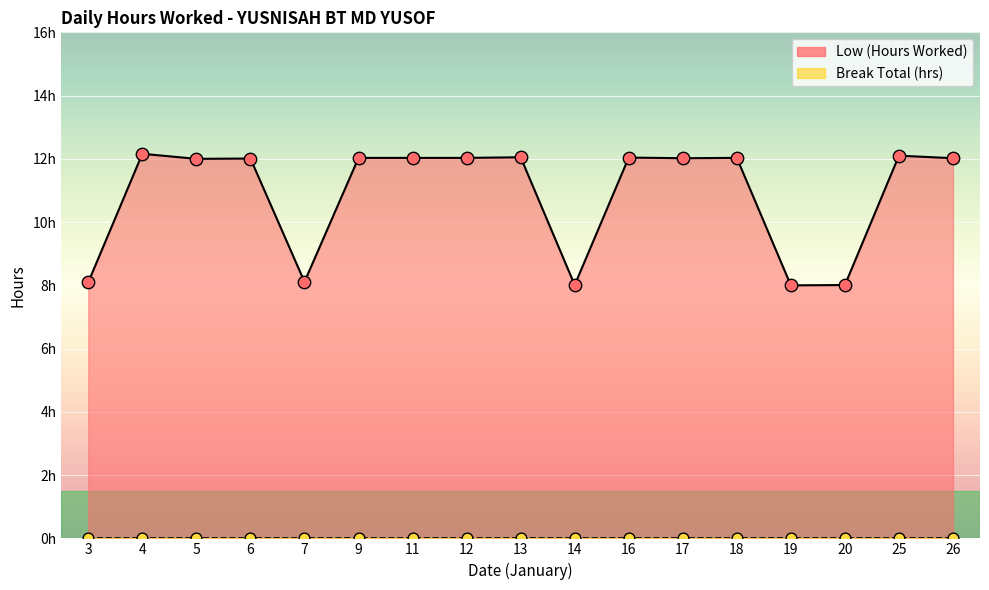

What is the change in value from 5 to 7?

-3.9